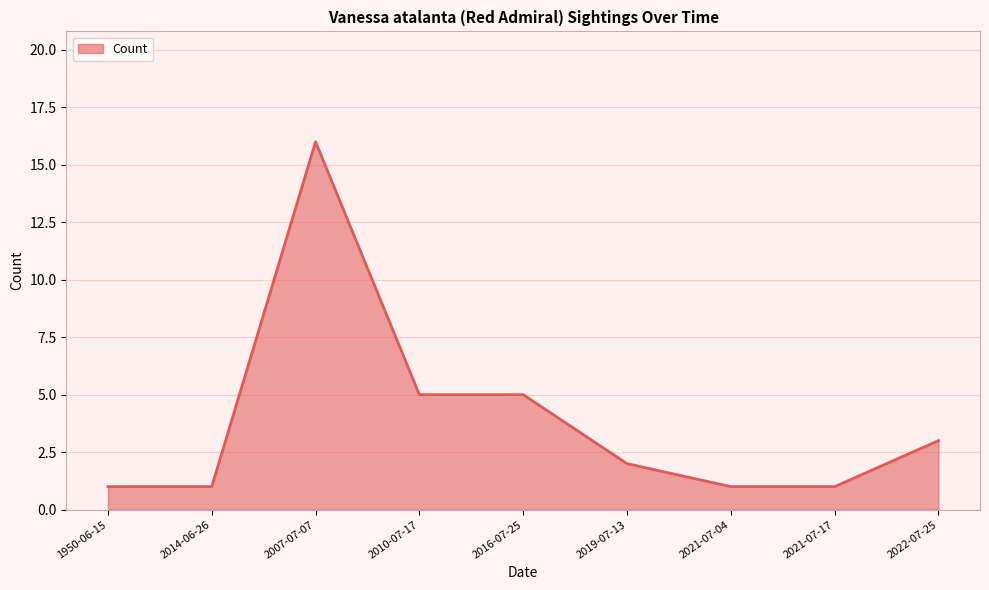

What is the difference between the maximum and minimum values?

15